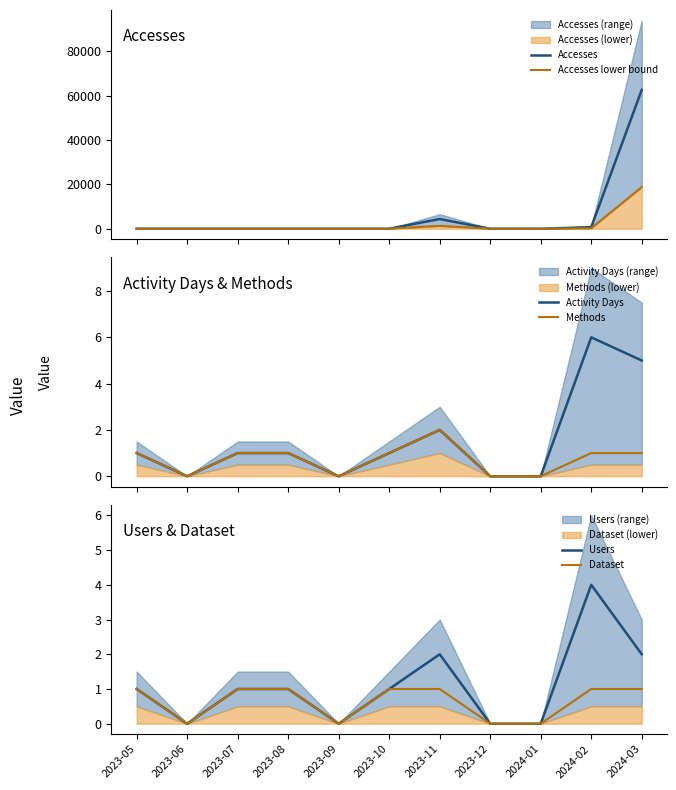

Rank the categories by Accesses value from lowest to highest.

2023-06, 2023-09, 2023-12, 2024-01, 2023-05, 2023-07, 2023-08, 2023-10, 2024-02, 2023-11, 2024-03